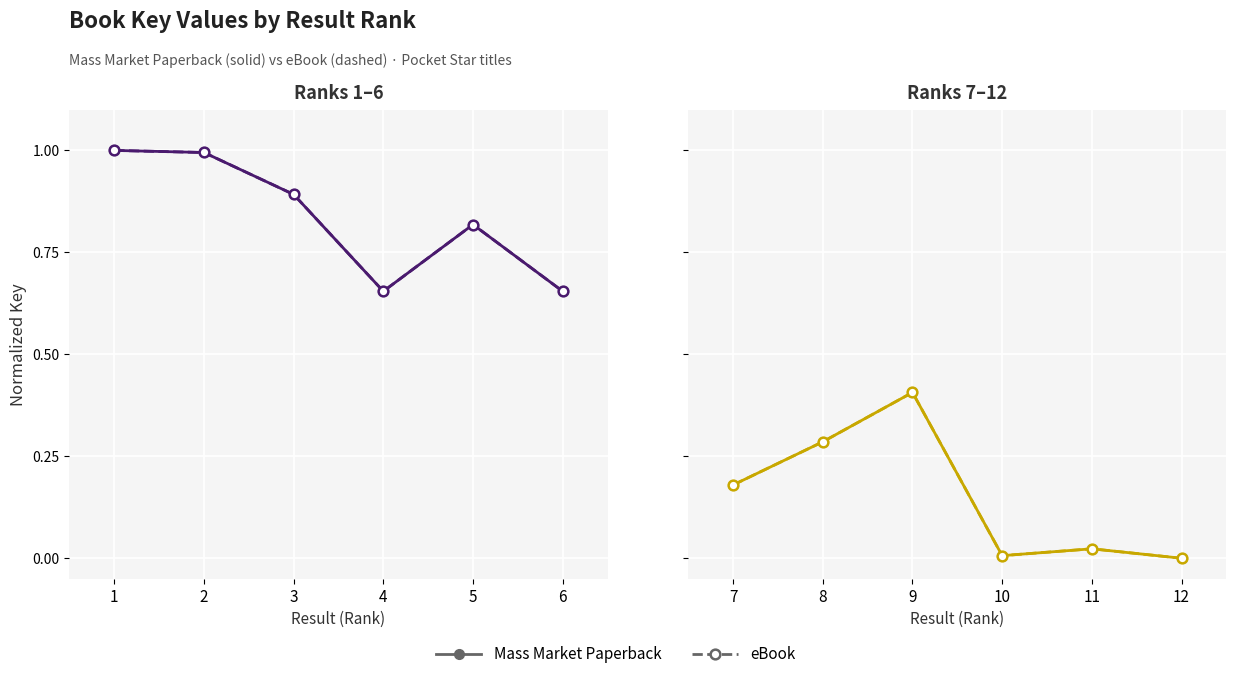

Rank the series at 9 from lowest to highest value.

Mass Market Paperback, eBook